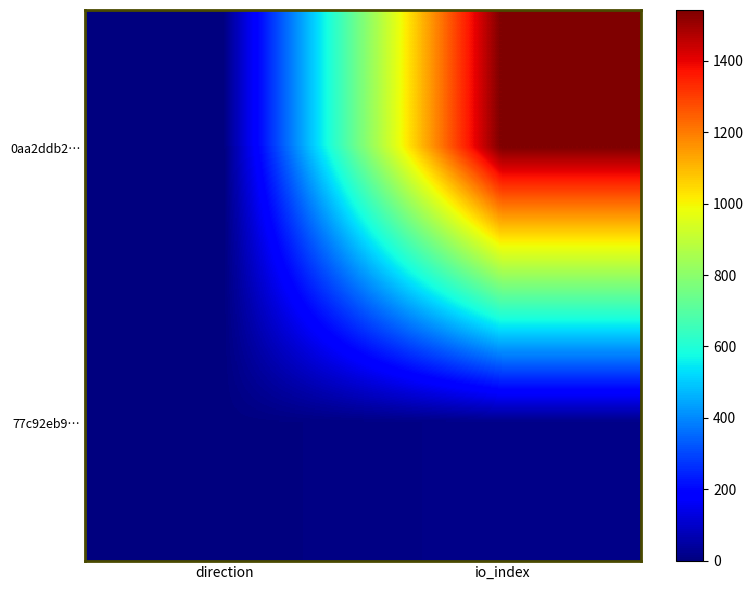

Which series has the widest spread of values?

0aa2ddb2…